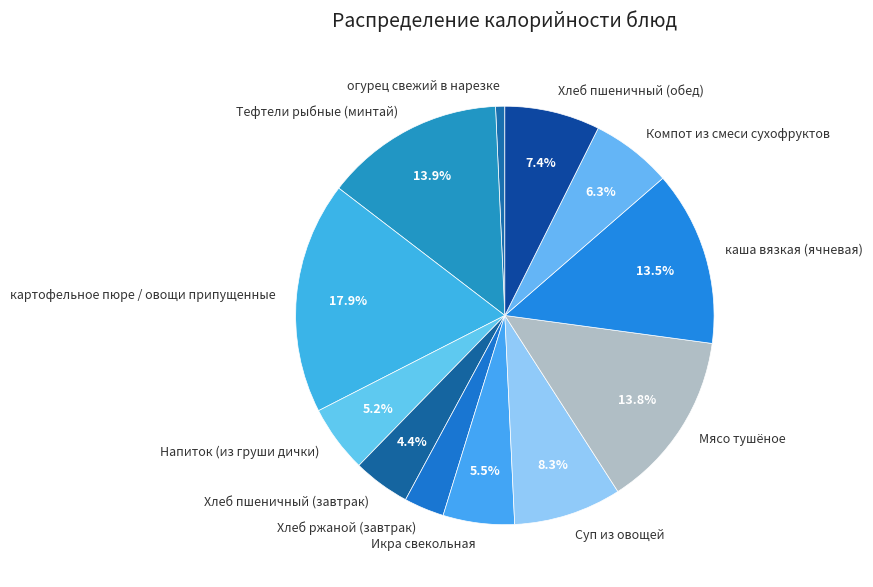

Is there a majority slice in this chart?

No